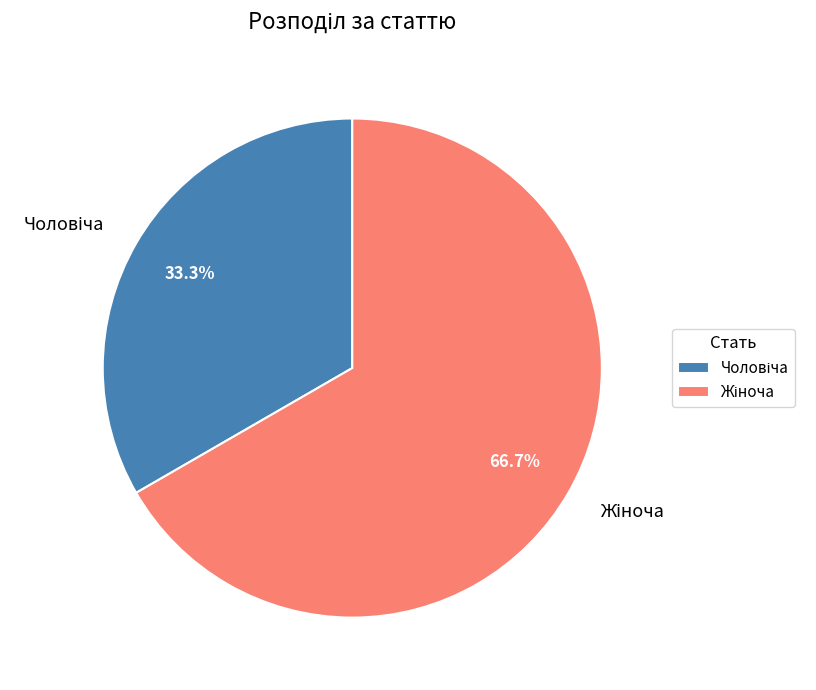

Does any single category account for the majority?

Yes